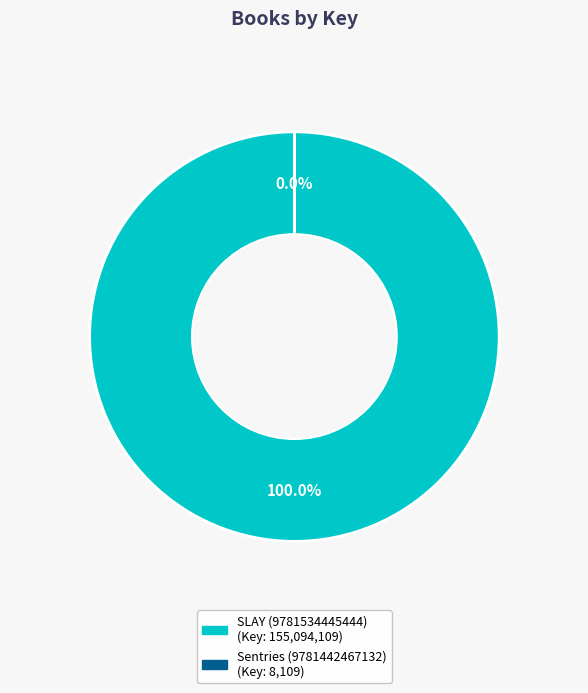

Which has a higher value, Sentries (9781442467132) or SLAY (9781534445444)?

SLAY (9781534445444)